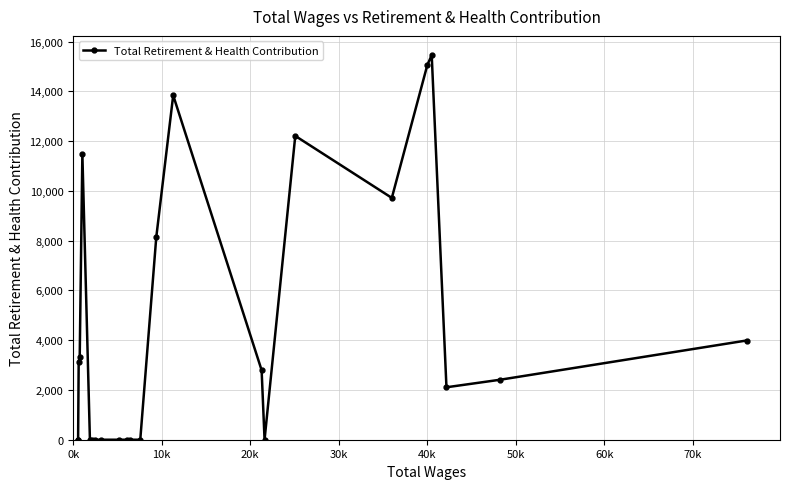

What is the difference between the maximum and minimum values?

15459